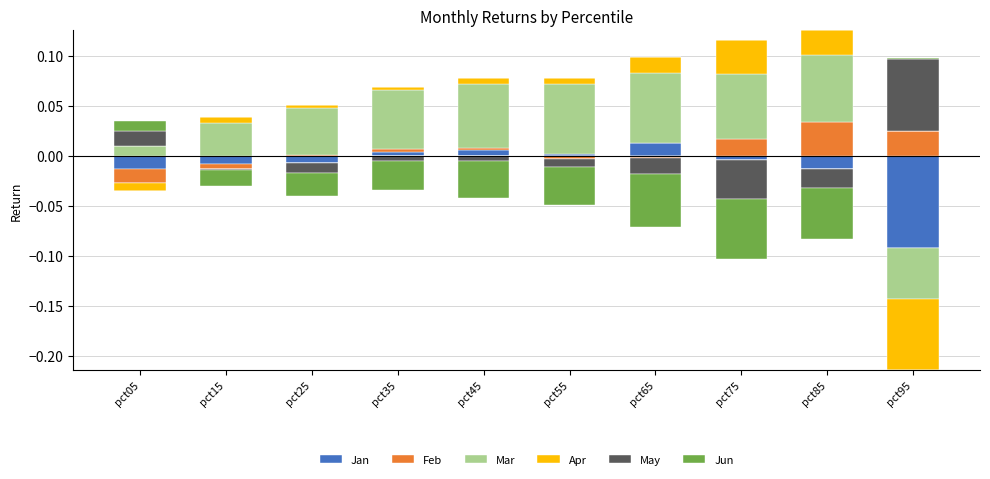

Which series has the widest spread of values?

May